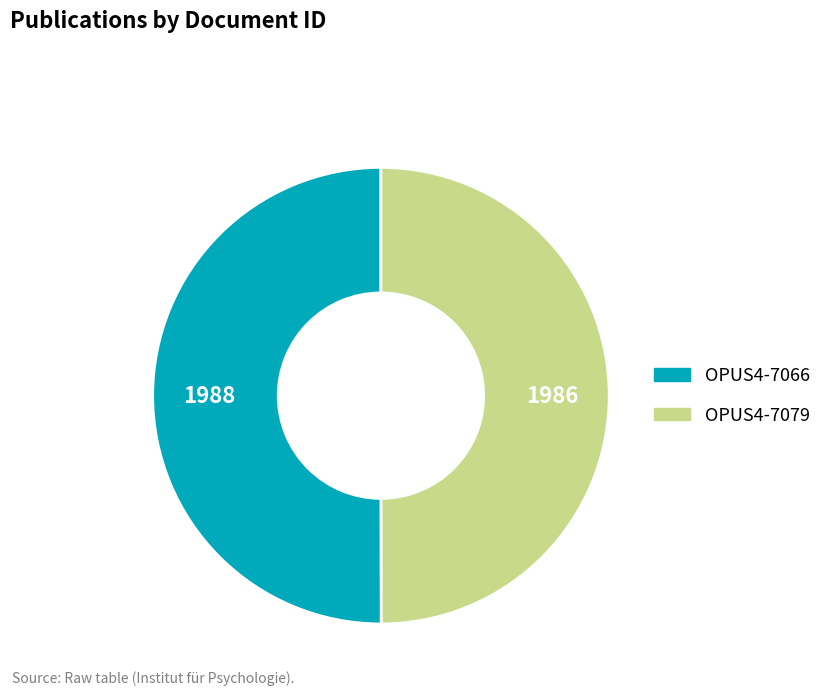

How many segments does this pie chart have?

2